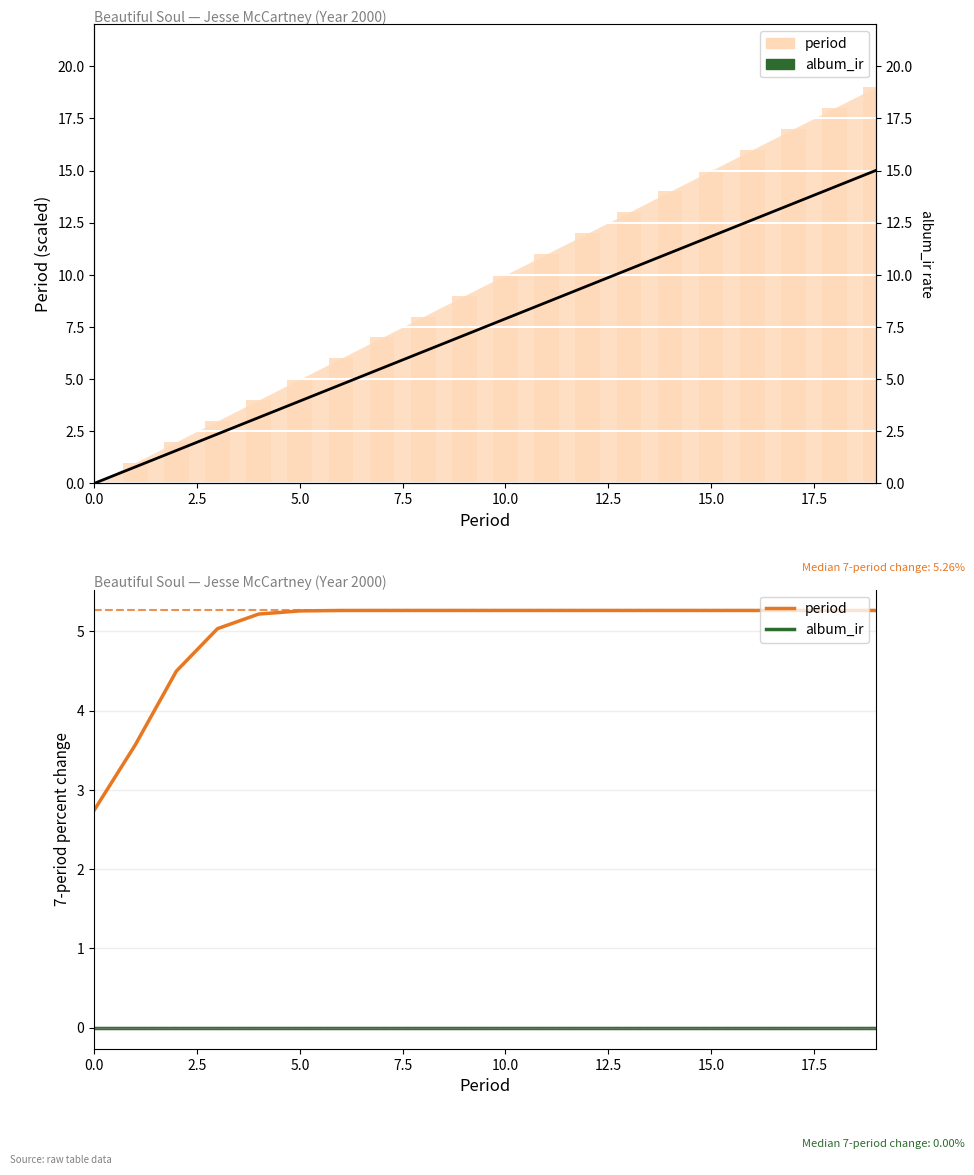

How many bars are there in total?

40